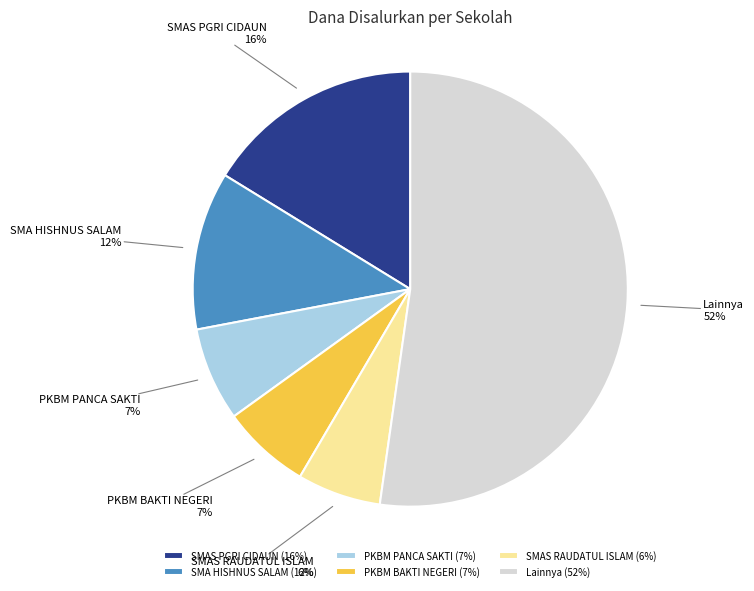

Which has a higher value, SMAS PGRI CIDAUN or PKBM PANCA SAKTI?

SMAS PGRI CIDAUN